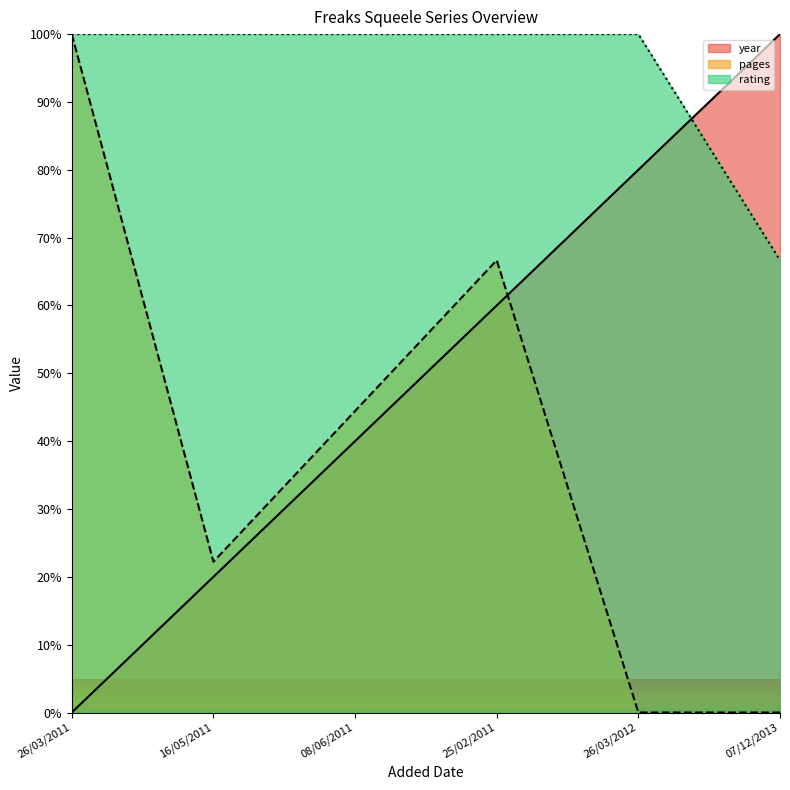

What are all the series names shown in the legend?

year, pages, rating